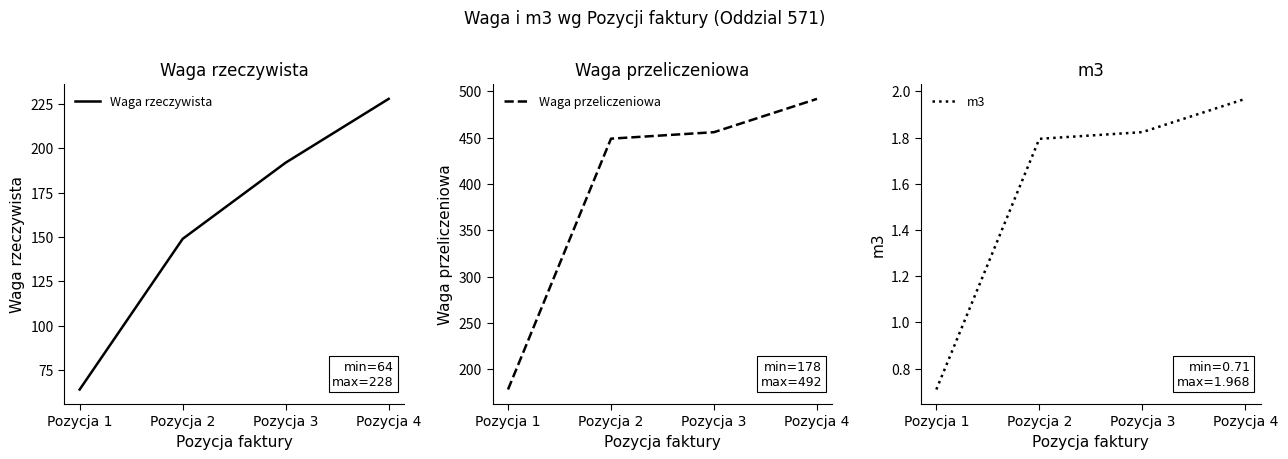

Rank the categories by m3 value from highest to lowest.

Pozycja 4, Pozycja 3, Pozycja 2, Pozycja 1